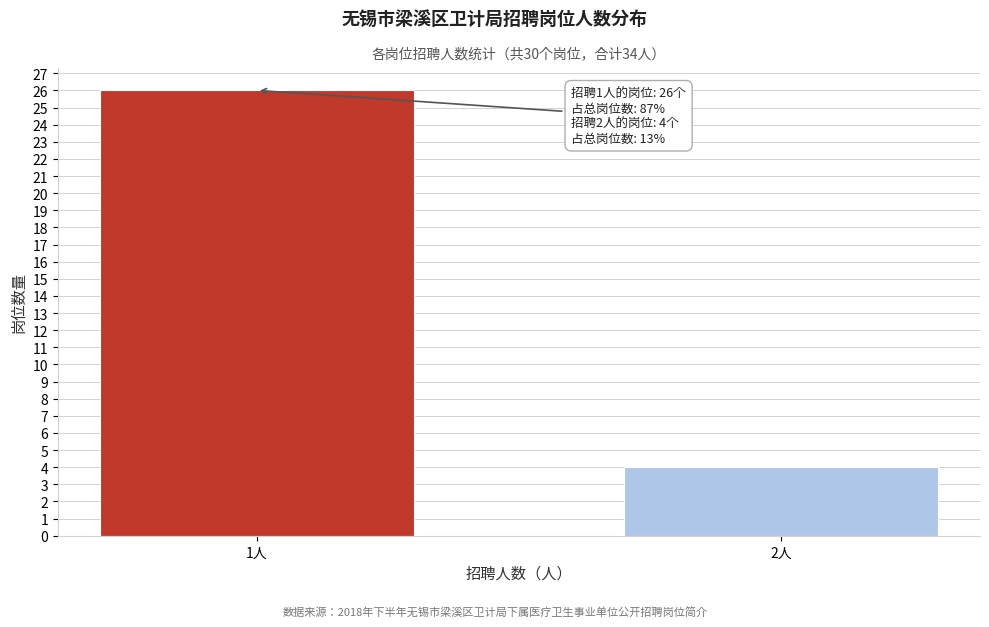

Reading left to right, what are all the values shown in this chart?

1人=26	2人=4